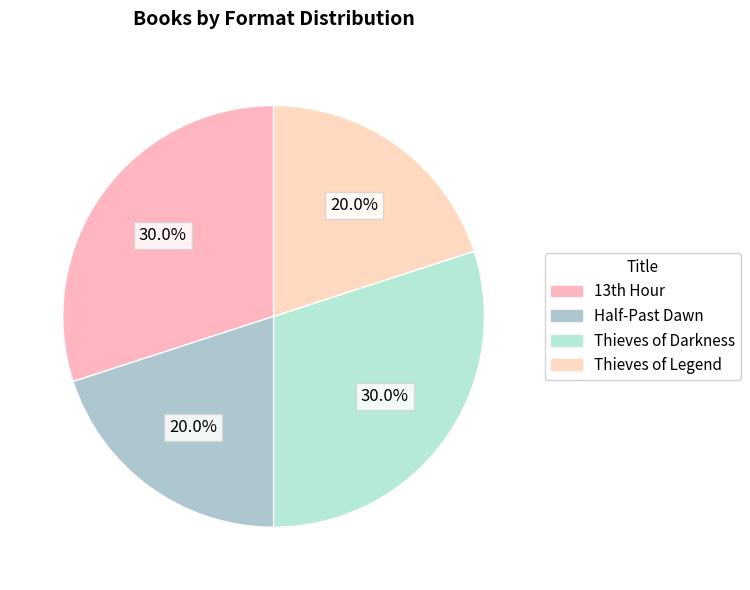

To the nearest percent, what is the combined percentage of Half-Past Dawn and Thieves of Legend?

40%